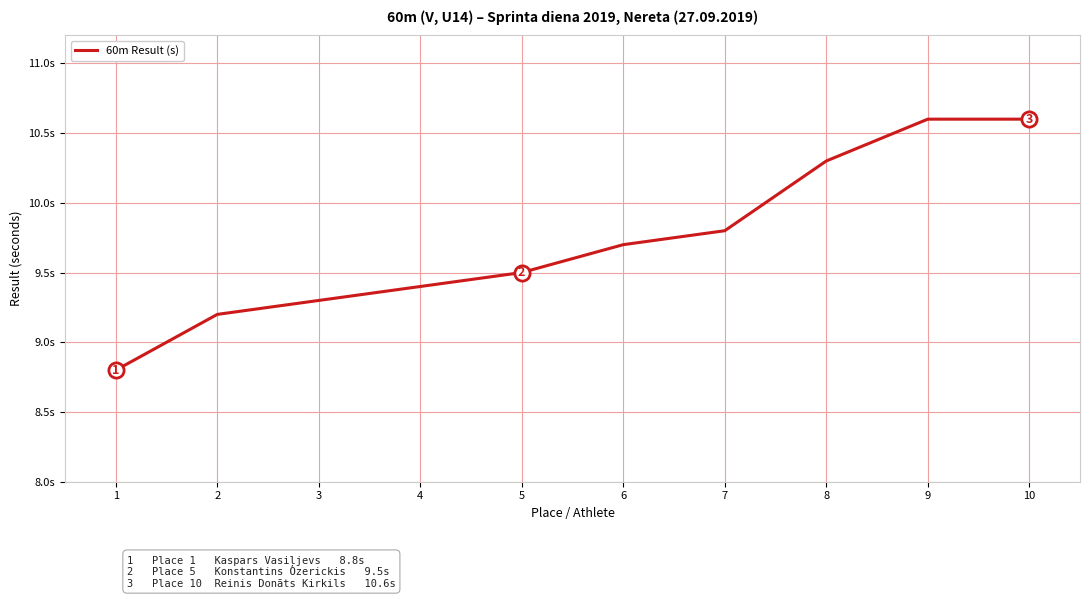

What is the change in value from 5 to 9?

+1.1